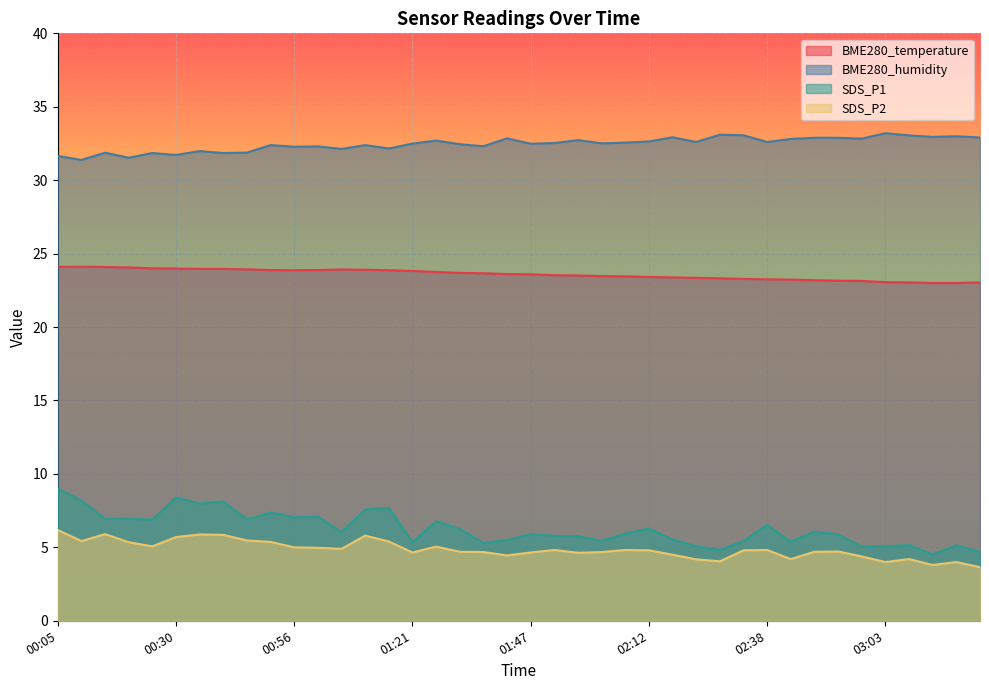

Which series has the widest spread of values?

SDS_P1